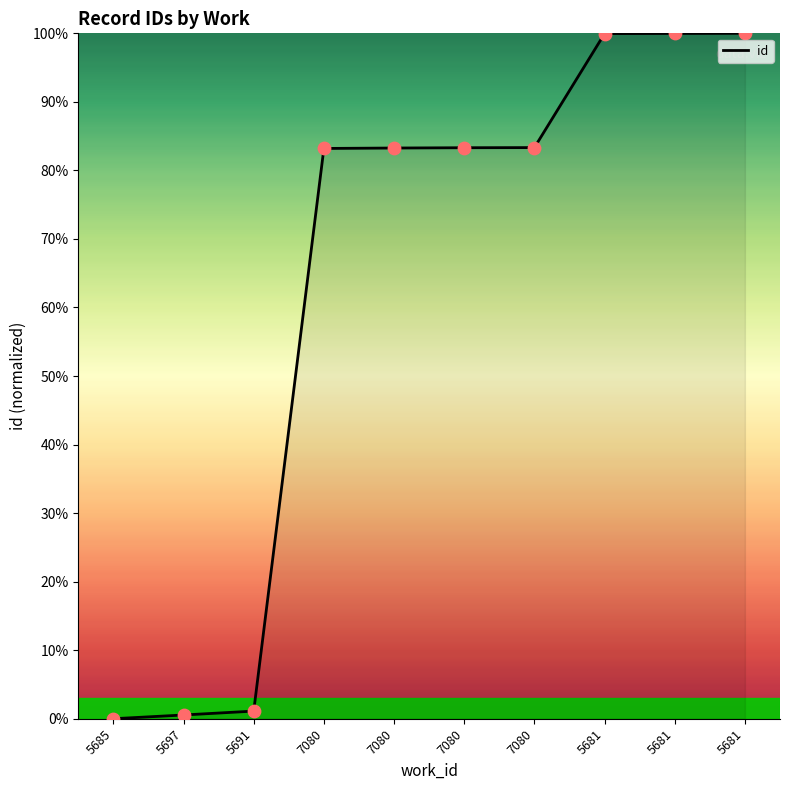

Approximately how many times larger is the value at 7080 compared to 7080?

1.0